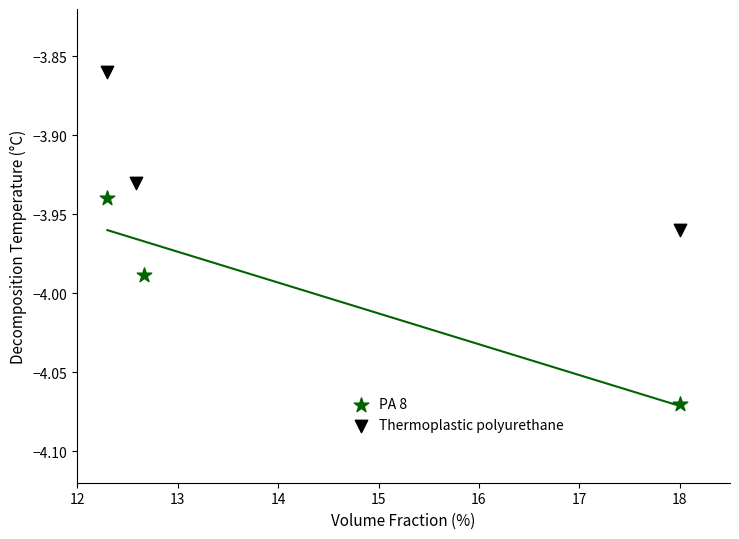

Which series contains the highest Y value?

Thermoplastic polyurethane